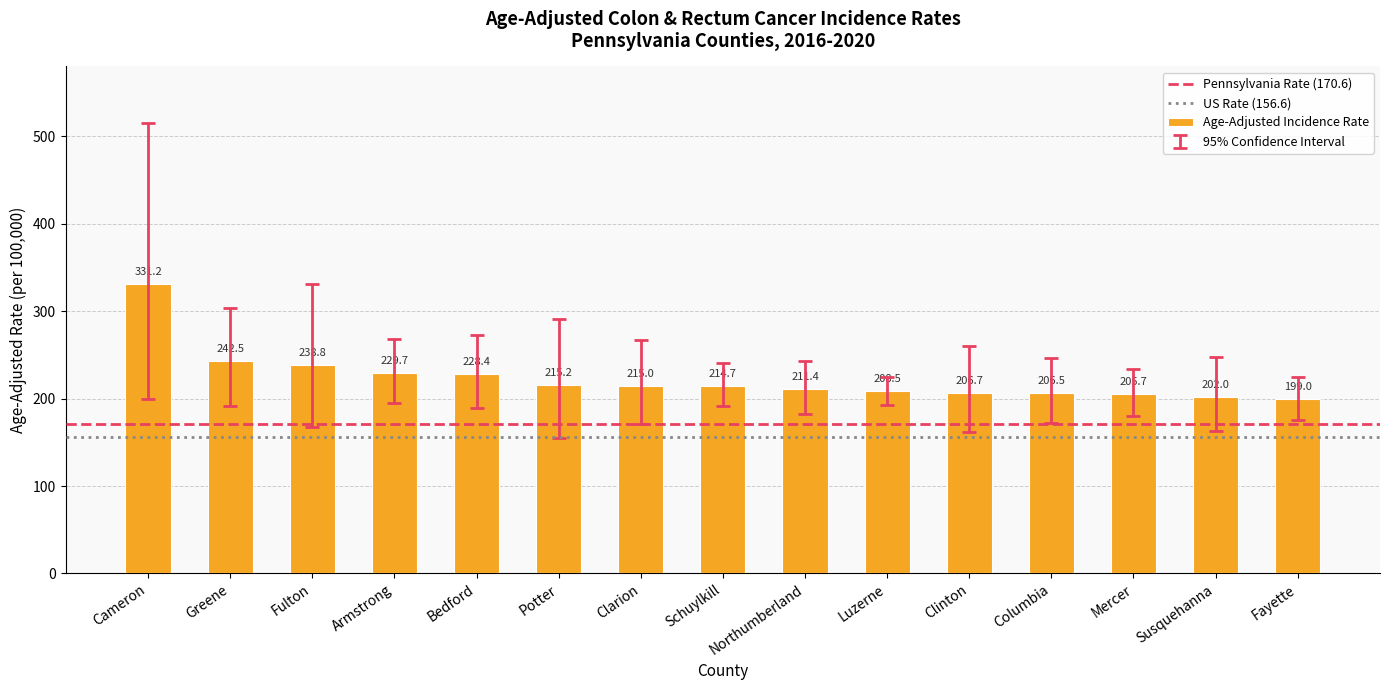

Count the number of categories in the chart.

15